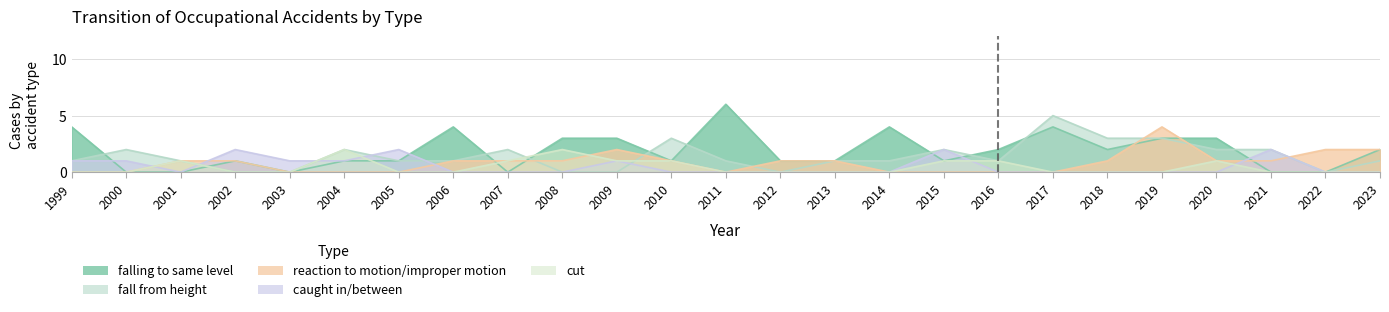

At which category does the chart reach its minimum across all series?

2000